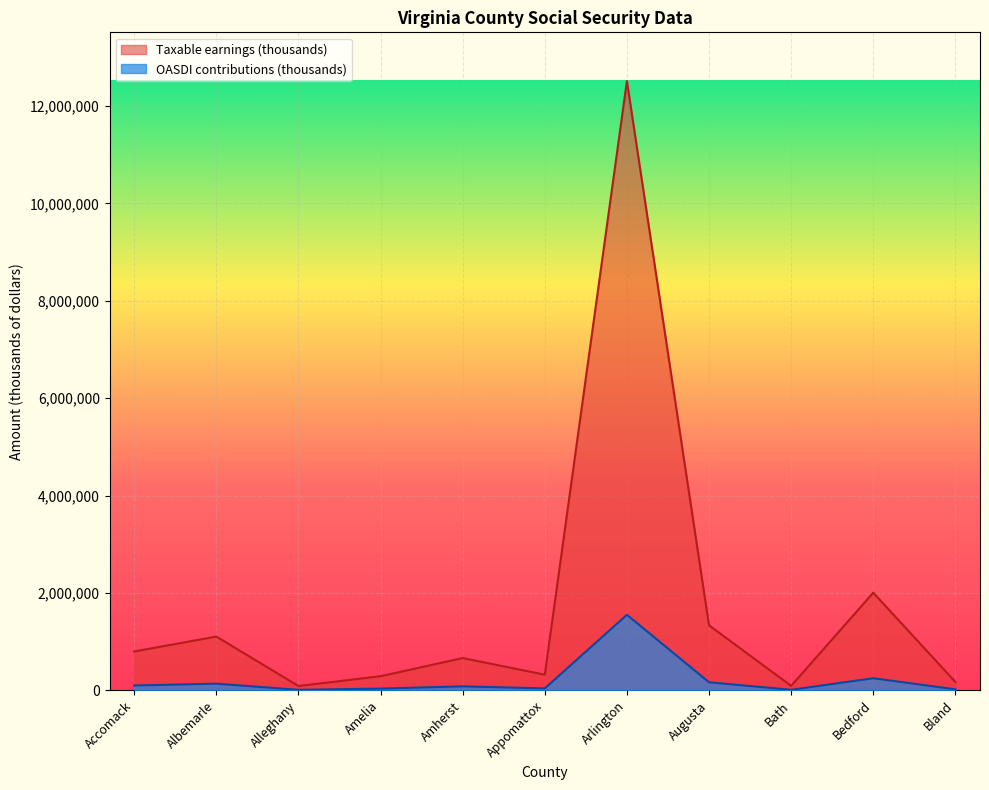

Reading right to left, what are all the values shown in this chart?

Taxable earnings (thousands): 172782	2005373	91739	1336132	12513043	321829	663091	290458	89068	1104771	798700
OASDI contributions (thousands): 21425	248666	11376	165680	1551617	39907	82223	36017	11044	136992	99039